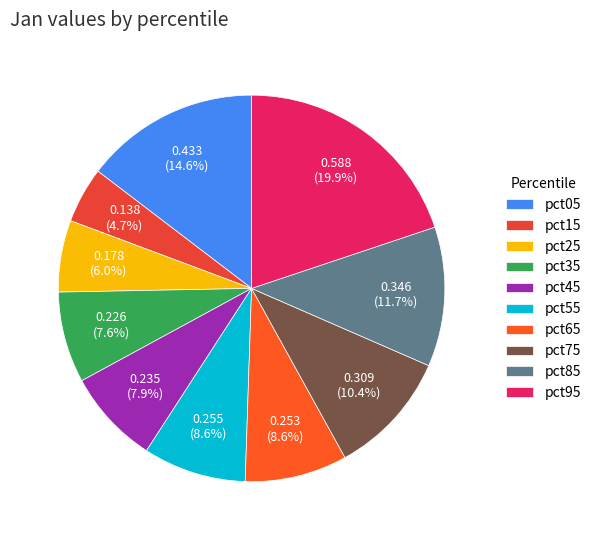

Rank the categories by value from highest to lowest.

pct95, pct05, pct85, pct75, pct55, pct65, pct45, pct35, pct25, pct15